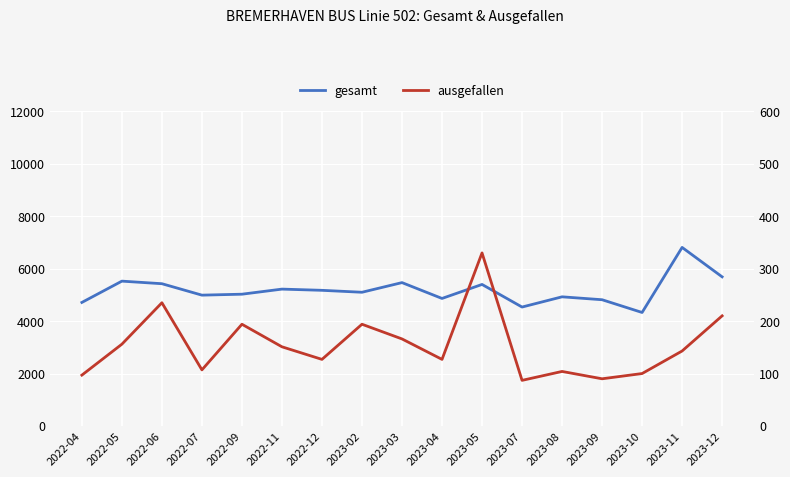

What are all the series names shown in the legend?

gesamt, ausgefallen